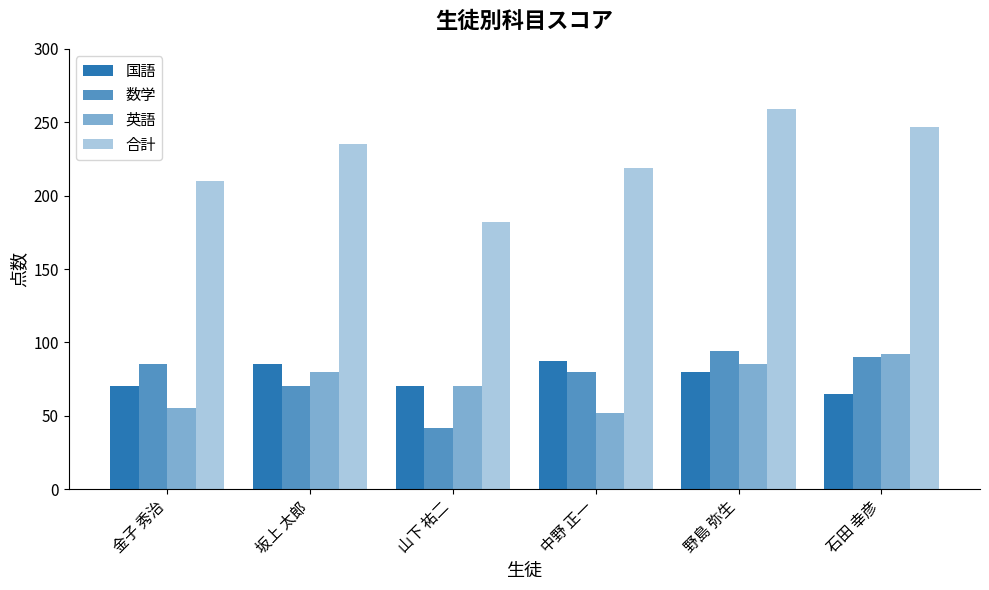

What is the spread (max minus min) of values at 中野 正一?

167